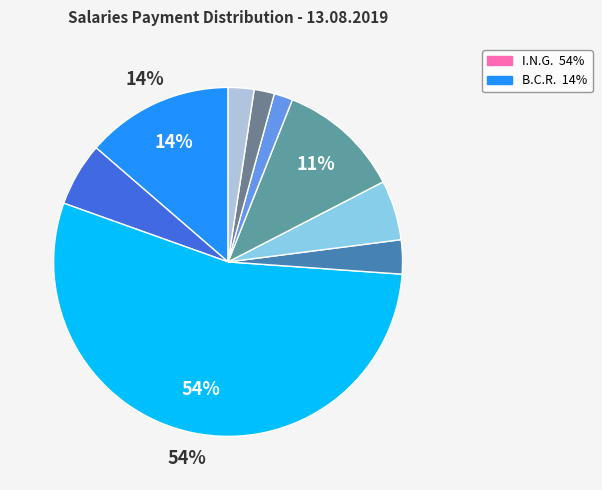

How many segments does this pie chart have?

9